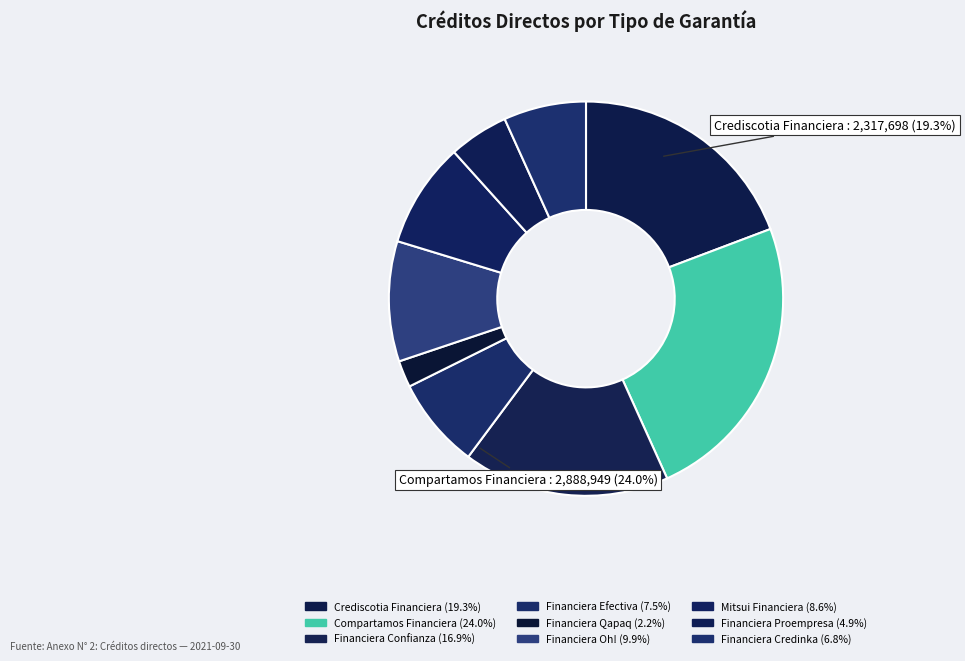

Which has a higher value, Financiera Confianza or Financiera Qapaq?

Financiera Confianza